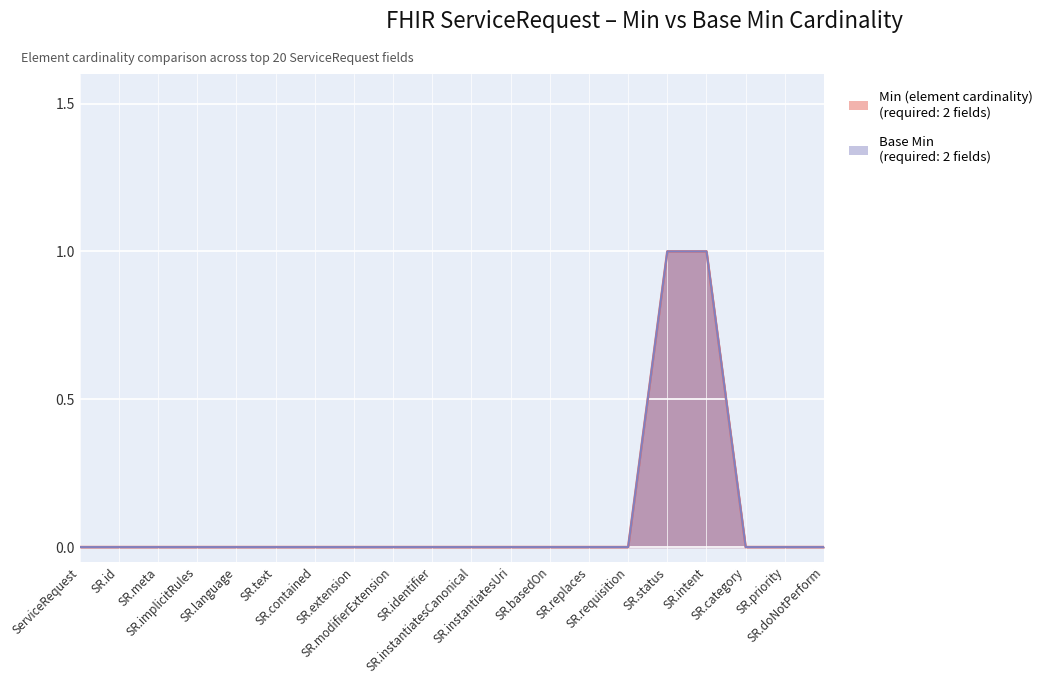

Which series changed the most between SR.intent and SR.priority?

Min (element cardinality)